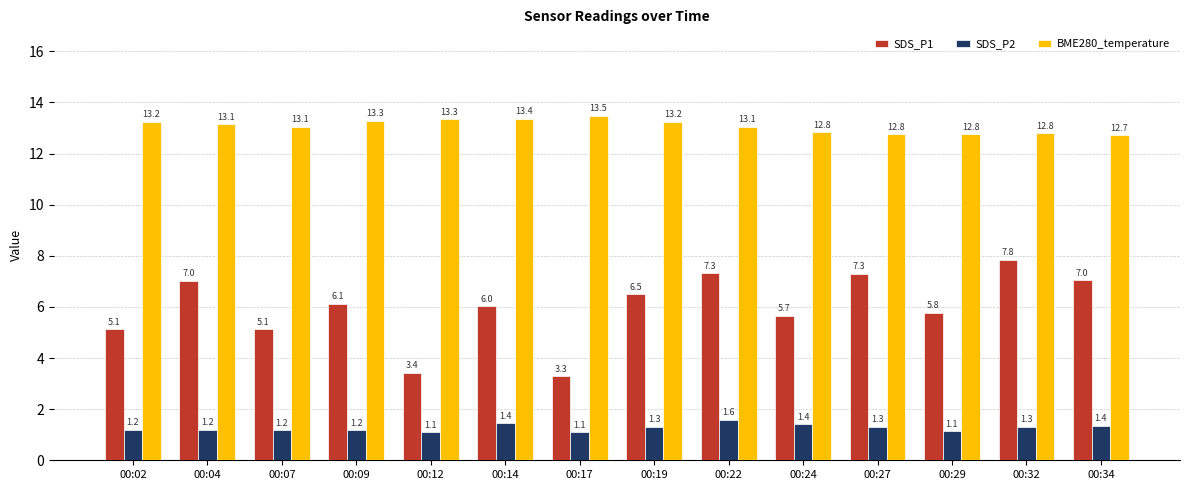

What is the smallest value displayed?

1.1